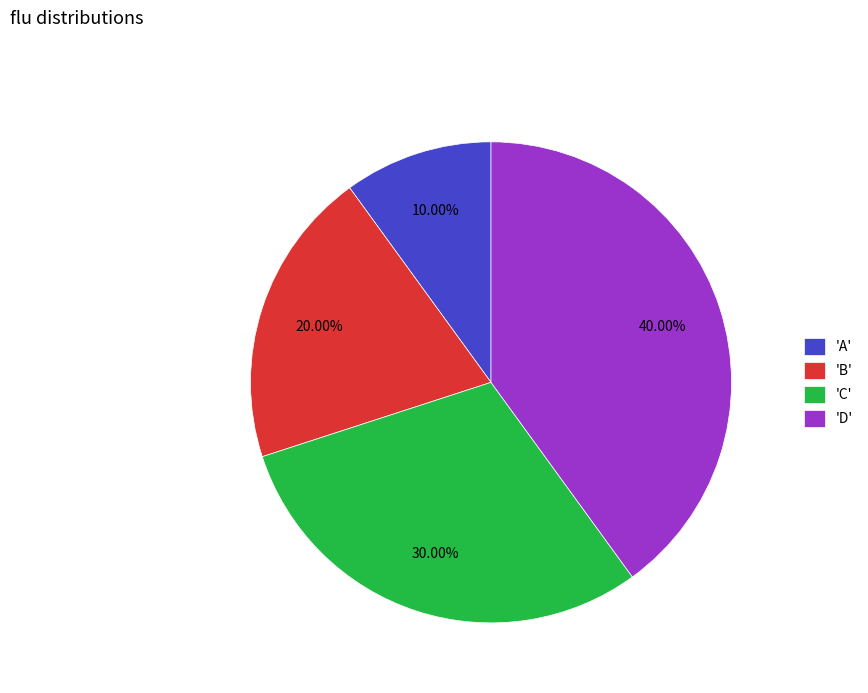

Do 'C' and 'A' together represent more than half of the pie?

No